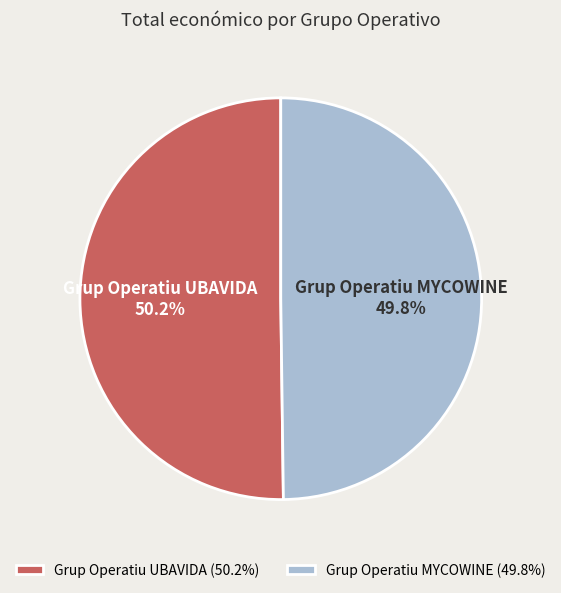

What percentage is the Grup Operatiu UBAVIDA slice, to the nearest percent?

50%